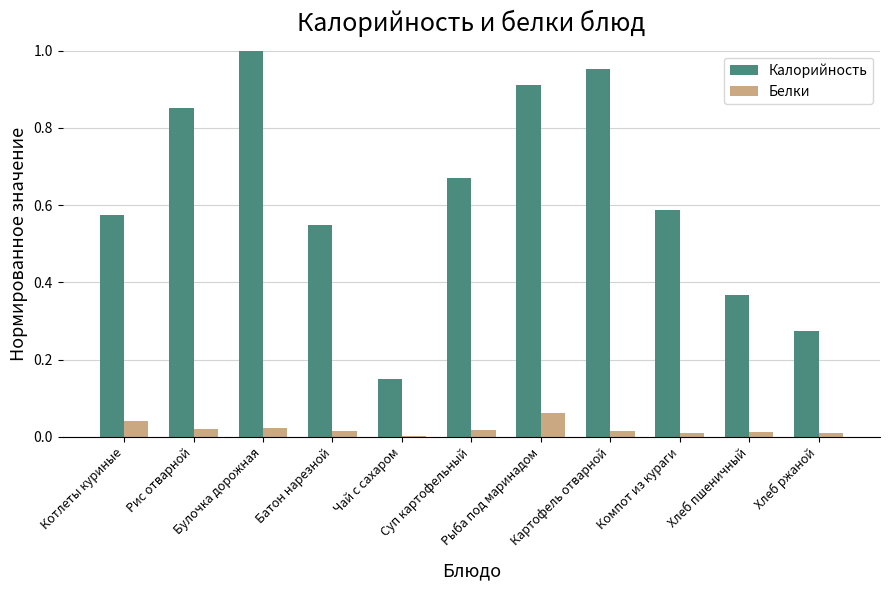

What is the sum of all Калорийность values?

6.9